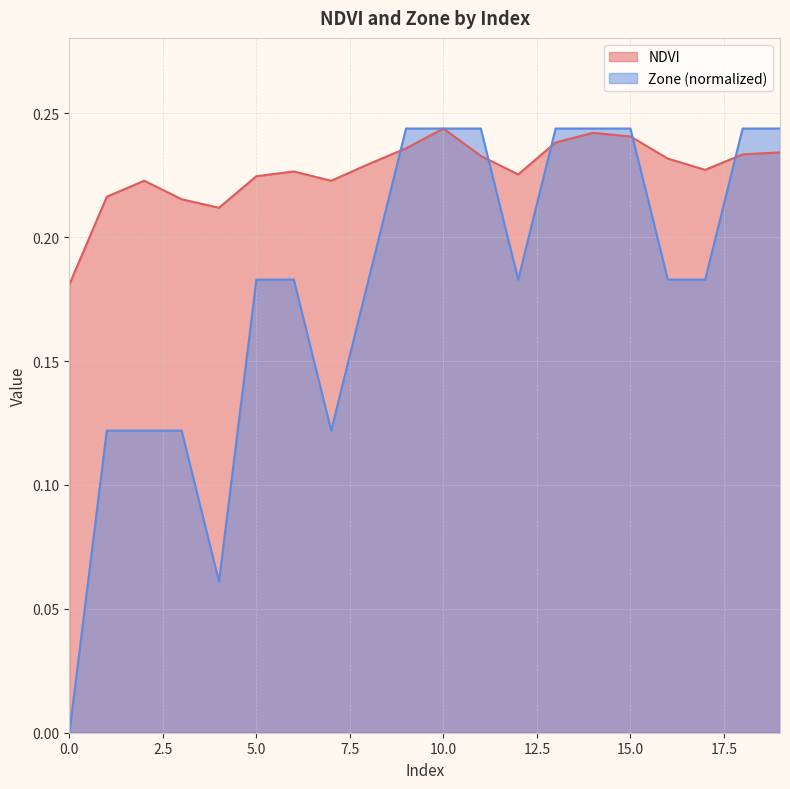

What is the sum of the Zone values at 3 and 9?

0.4